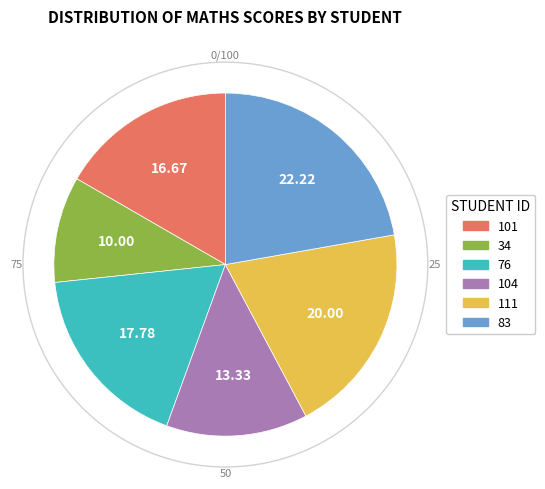

Rank the categories by value from lowest to highest.

34, 104, 101, 76, 111, 83